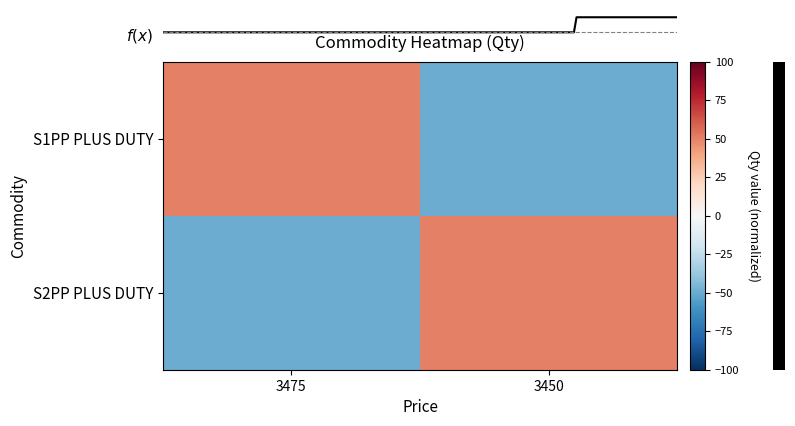

Rank the categories by S1PP PLUS DUTY value from lowest to highest.

3450, 3475